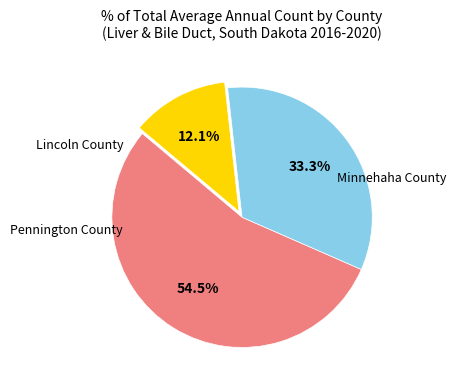

Which slice is the smallest?

Lincoln County